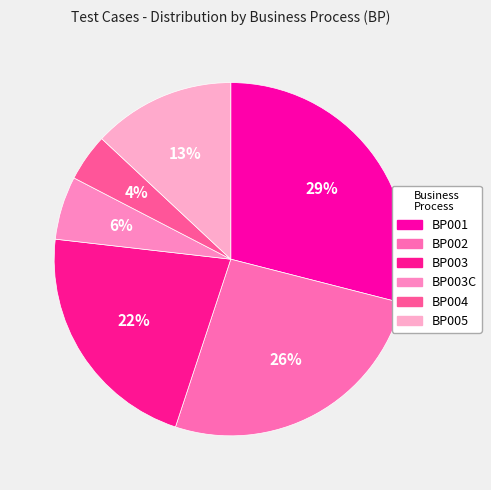

True or false: BP003C accounts for 6% of the total.

True